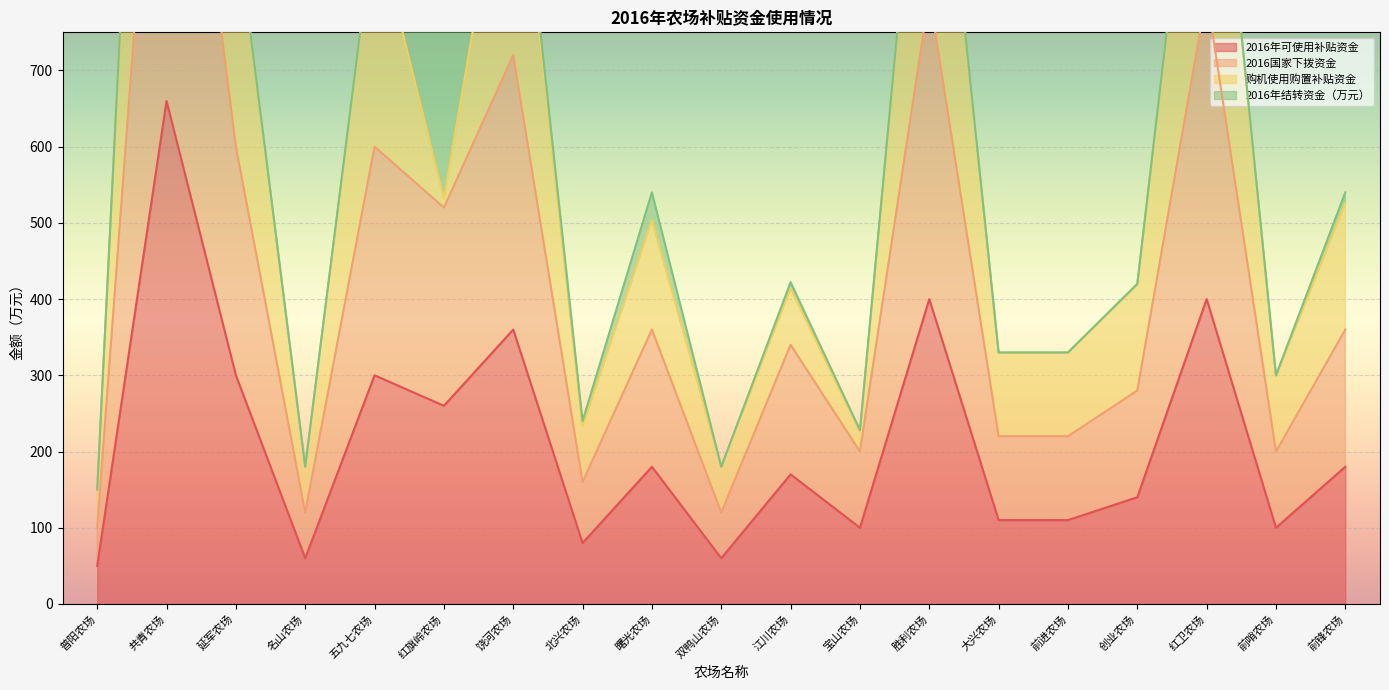

At which label does 2016年可使用补贴资金 first exceed 170?

共青农场